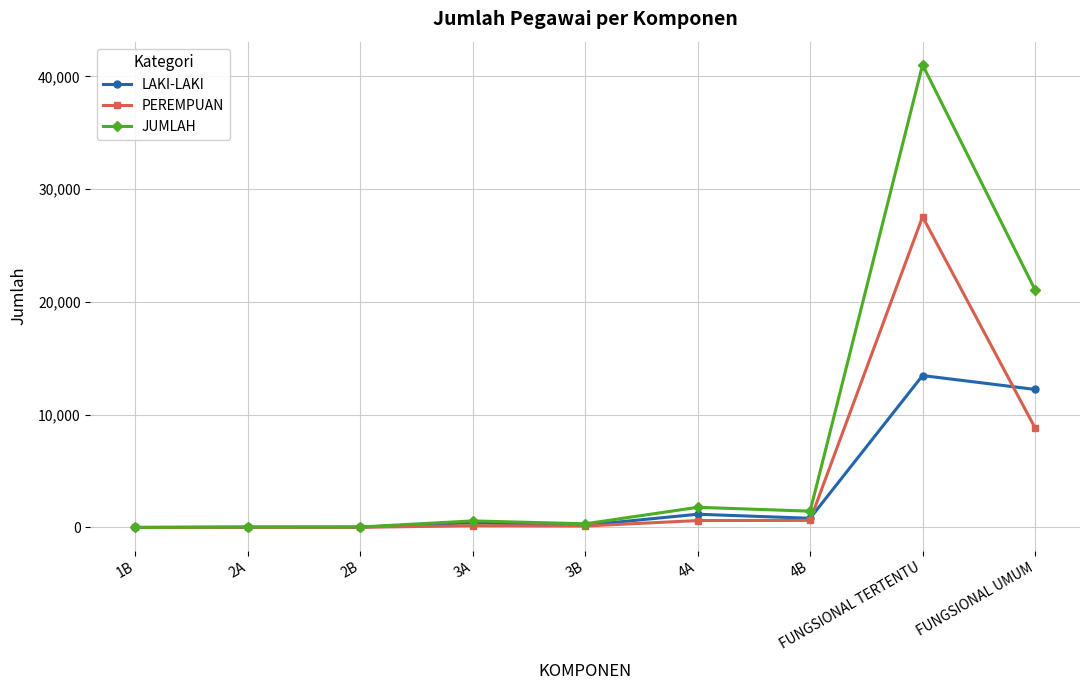

The JUMLAH series shows 326 at 3B. True or false?

True